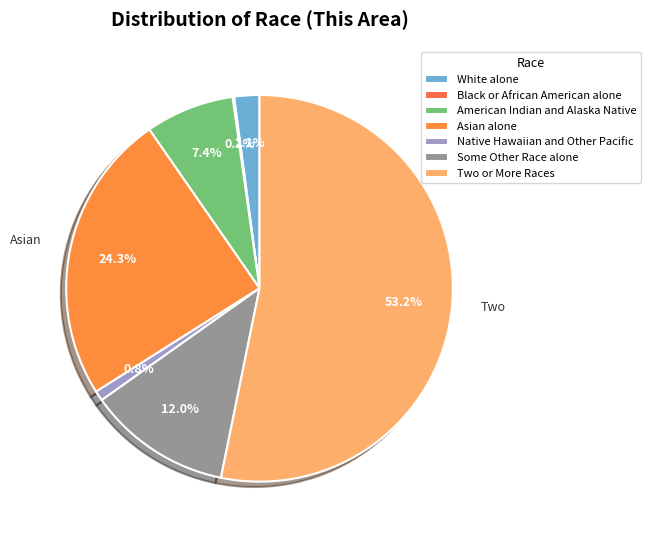

Rank the categories by value from lowest to highest.

Black or African American alone, Native Hawaiian and Other Pacific, White alone, American Indian and Alaska Native, Some Other Race alone, Asian alone, Two or More Races